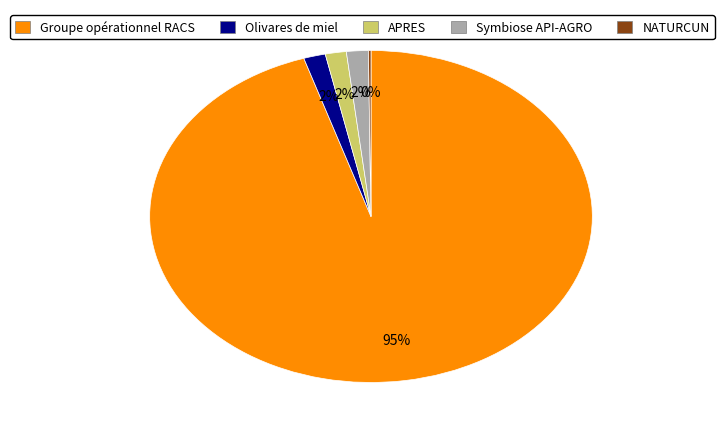

Combined, do Groupe opérationnel RACS and Symbiose API-AGRO account for over 50%?

Yes